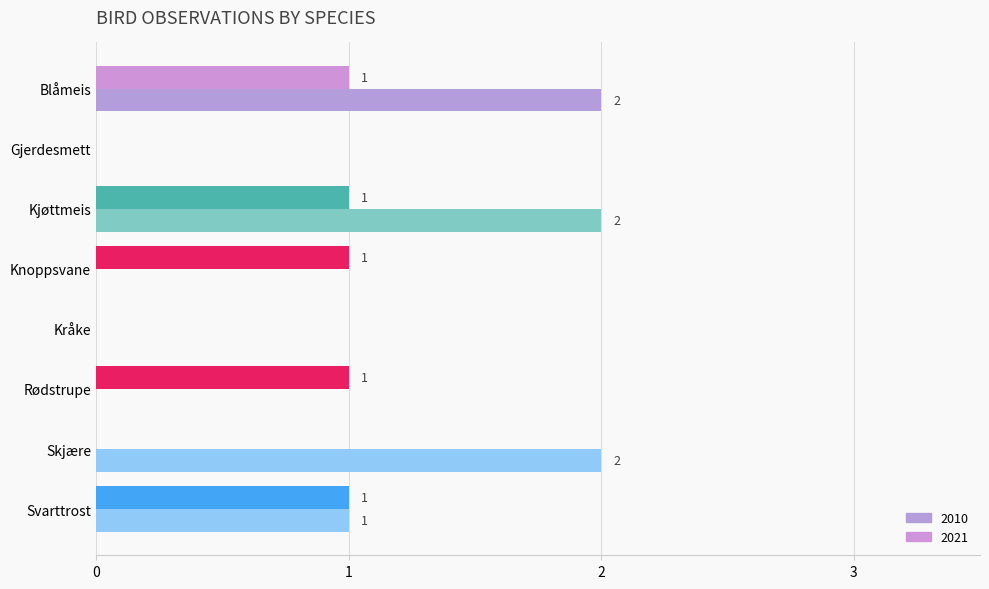

At which category does the chart reach its peak across all series?

Blåmeis